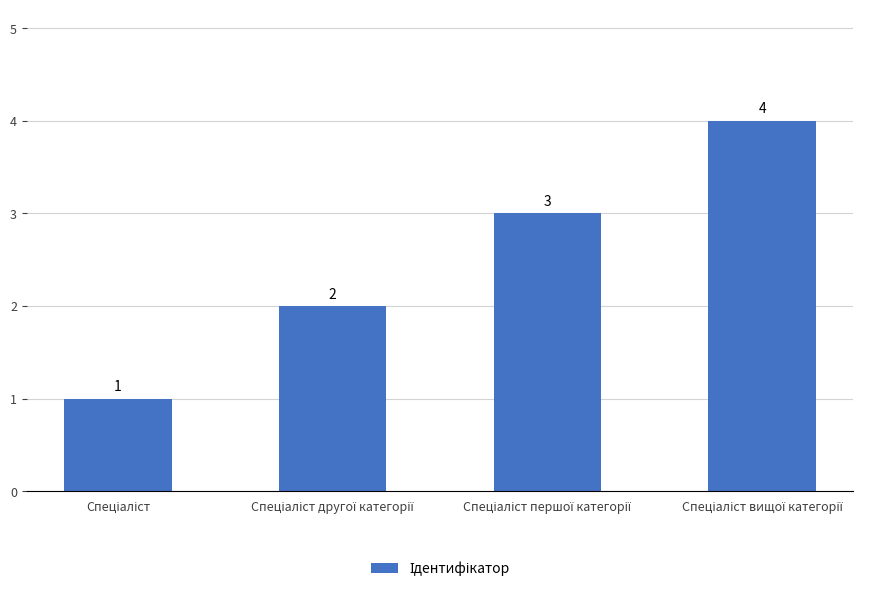

What is the value of the 4th bar from the left?

4